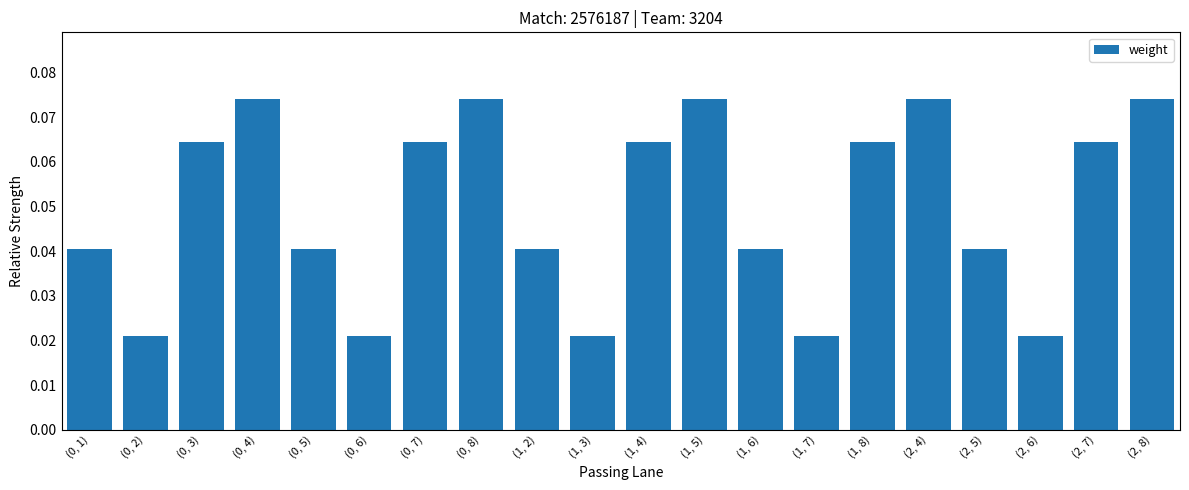

Between (1, 4) and (2, 5), which is larger?

(1, 4)